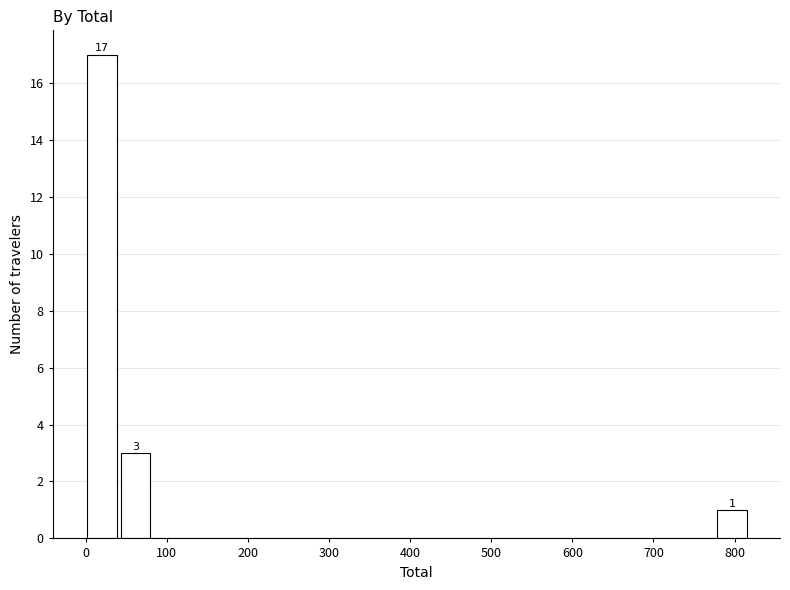

Which range on the x-axis has the tallest bar?

0 to 40